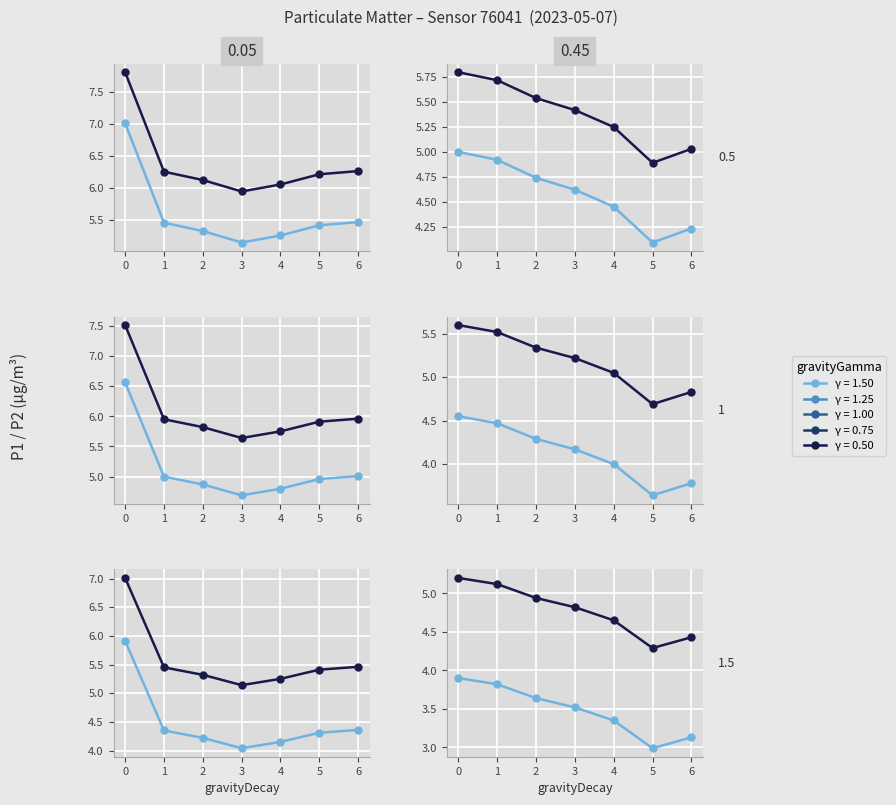

What is the value of the P2 point at the 1st from the left?

7.5